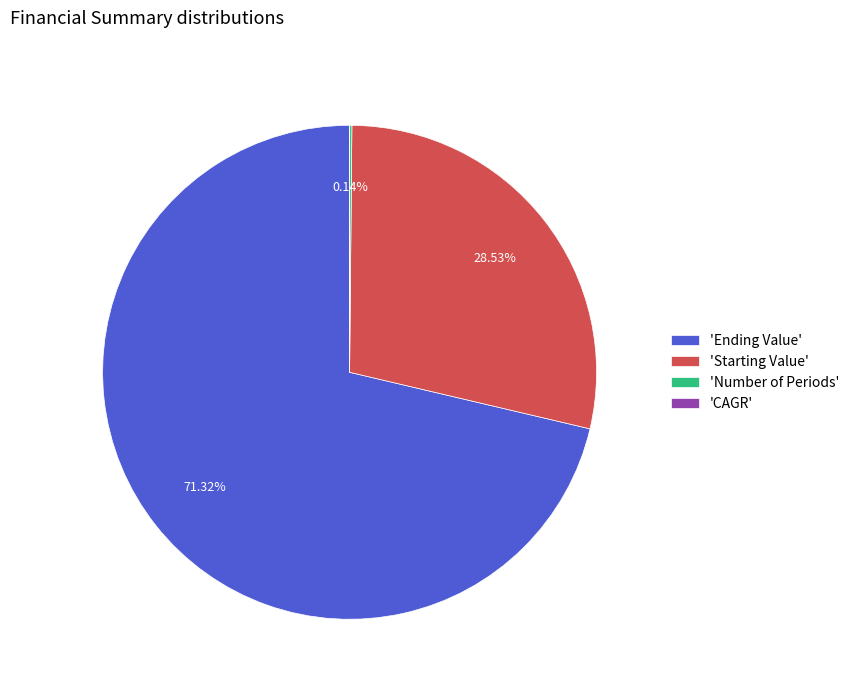

Is 'Starting Value' the majority of the pie?

No